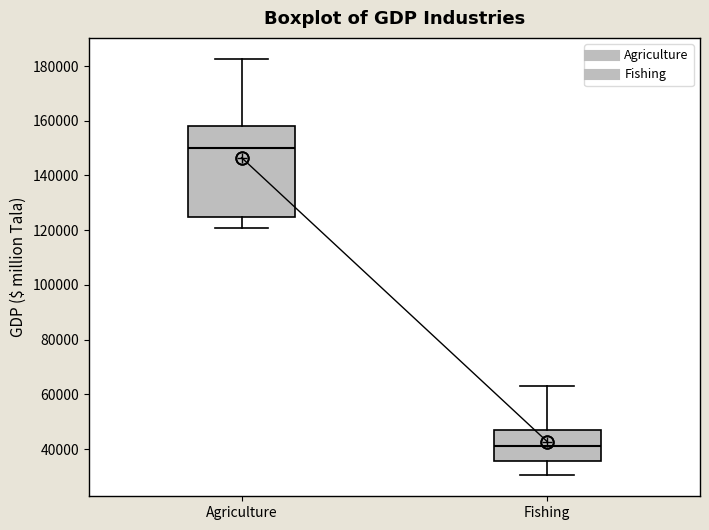

Reading left to right, read every box against the y-axis: the position of its median line, the range the box covers, and the ends of its whiskers. The values are not printed on the chart, so give them approximately, as read against the axis.

Agriculture: median 150000, box 126000 to 158000, whiskers 120000 to 182000
Fishing: median 42000, box 36000 to 46000, whiskers 30000 to 64000